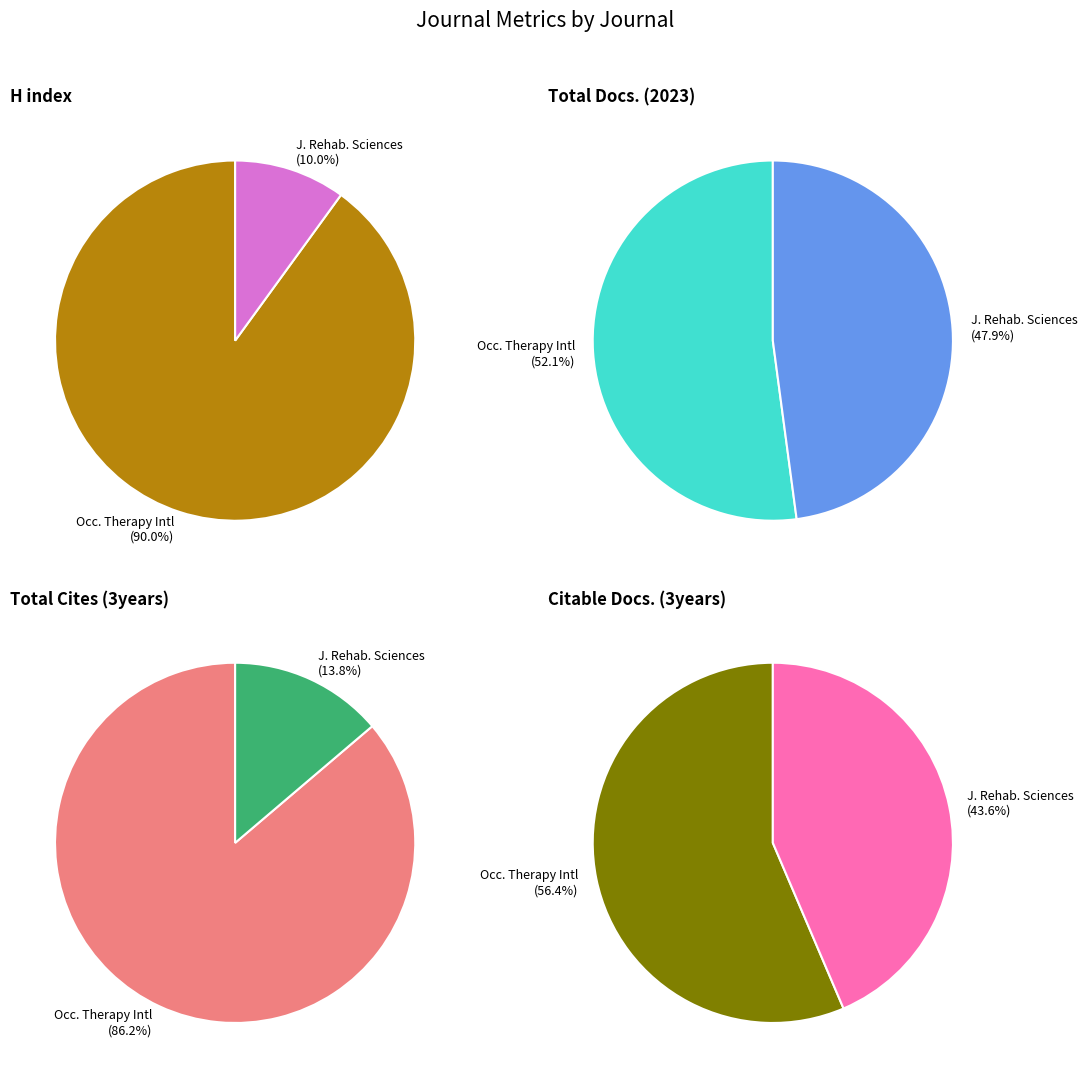

Which category has the smallest portion of the pie?

Journal of Rehabilitation Sciences